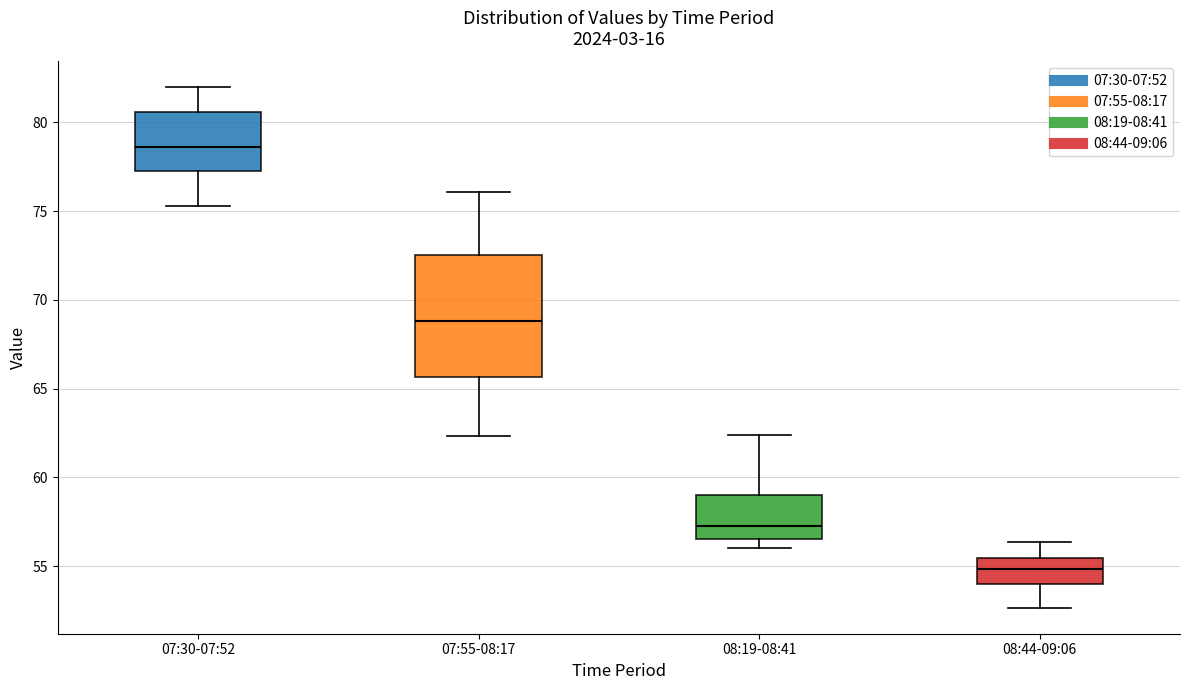

Which box is the tallest, from its lower edge to its upper edge?

07:55-08:17